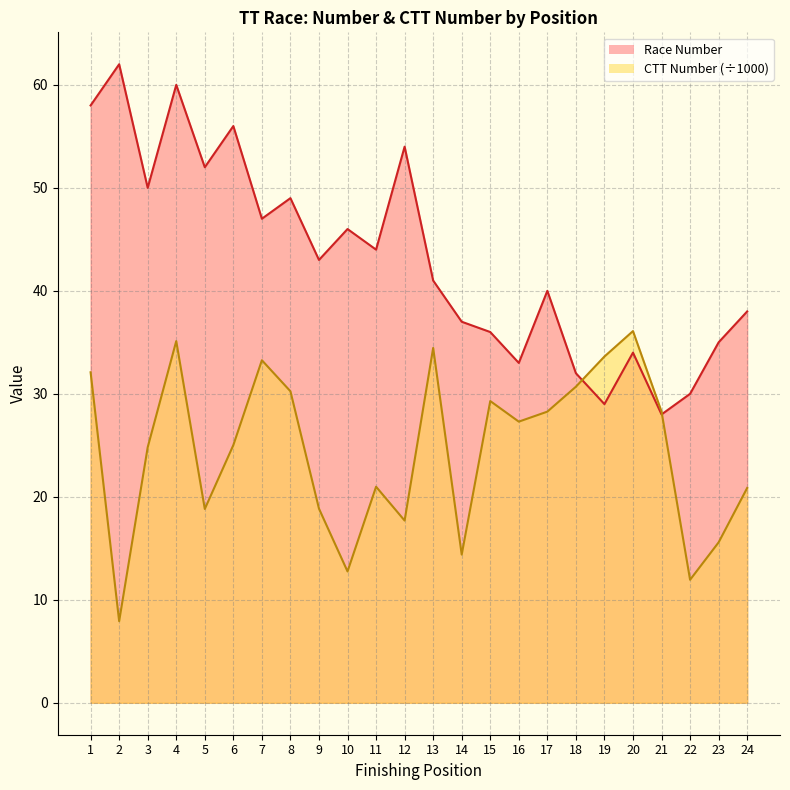

Which category has the lowest value in the Race Number series?

21